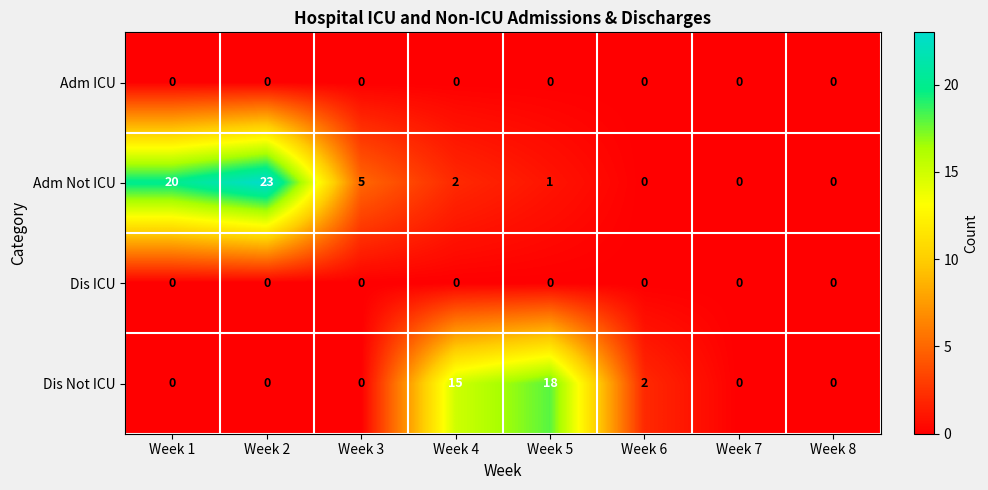

Where is Adm Not ICU nearest to the value 11?

Week 3